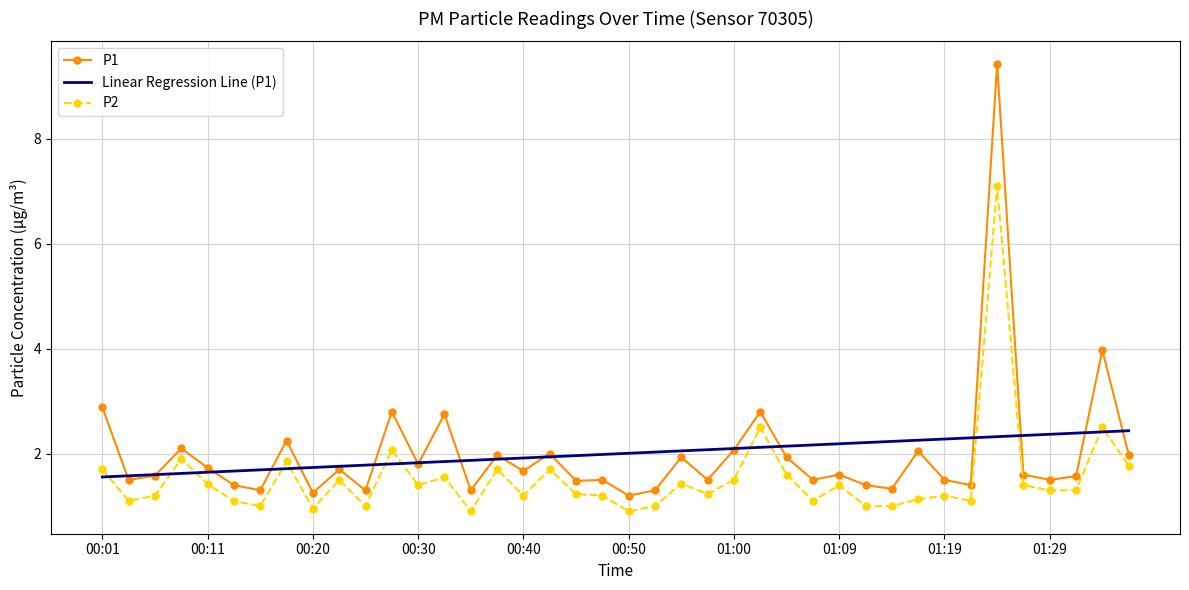

True or false: P1 and P2 cross at least once.

False